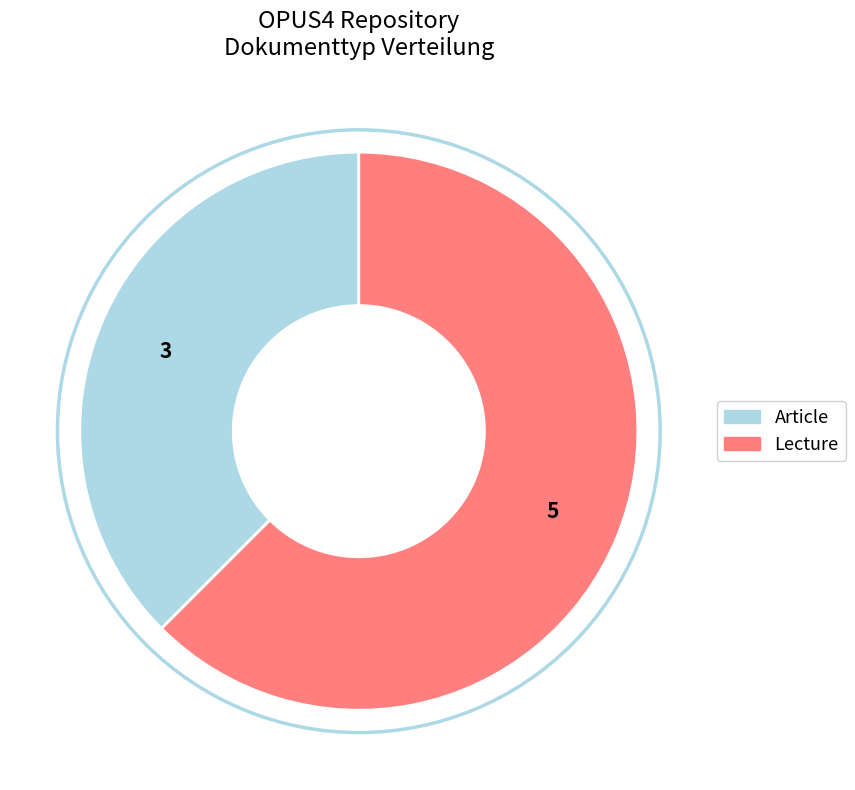

Is there any slice that represents more than half of the pie?

Yes